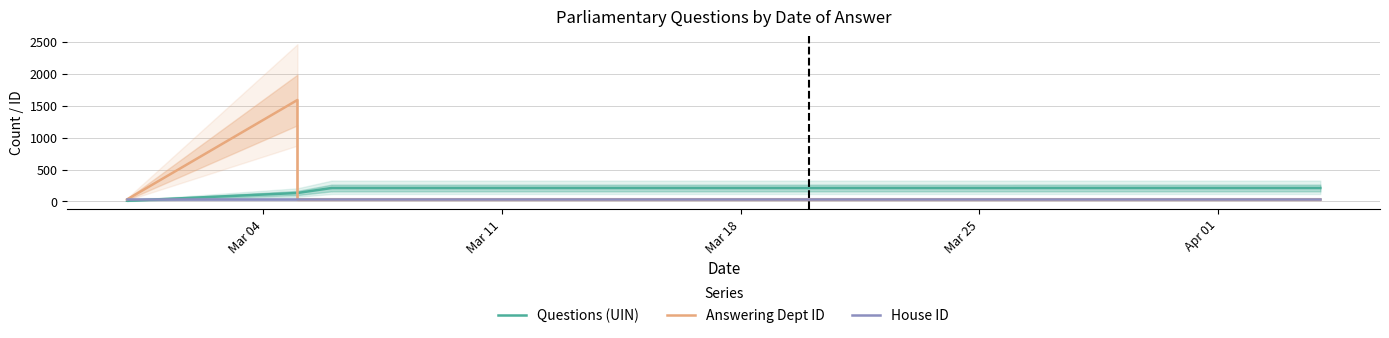

Reading left to right, what are all the values shown in this chart?

Questions (UIN): 10.0	10.2	132.1	132.1	209.7	209.8	209.8	209.9	209.9	210.0
Answering Dept ID: 30.0	30.0	1590.0	30.0	30.0	30.0	30.0	30.0	30.0	30.0
House ID: 30.0	30.0	30.0	30.0	30.0	30.0	30.0	30.0	30.0	30.0